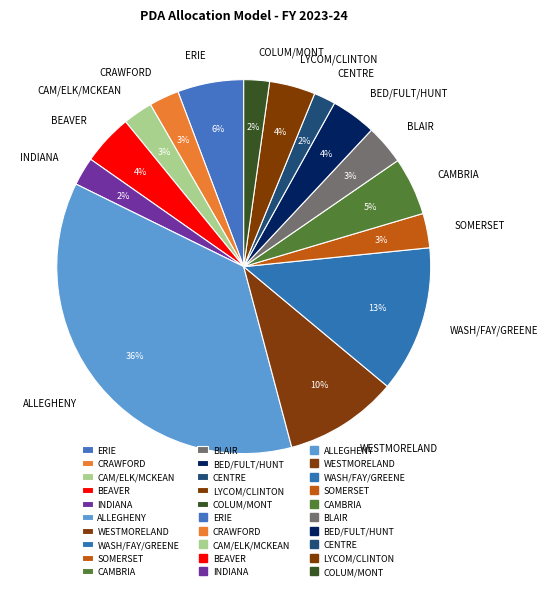

Does BEAVER represent more than half of the total?

No